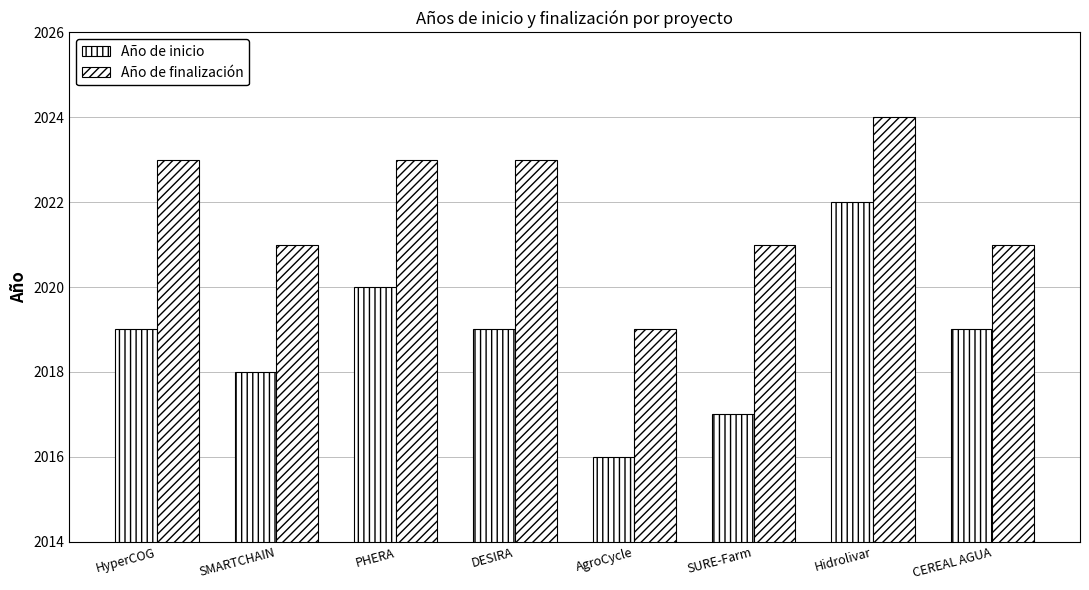

What is the highest value of the Año de inicio series?

2022